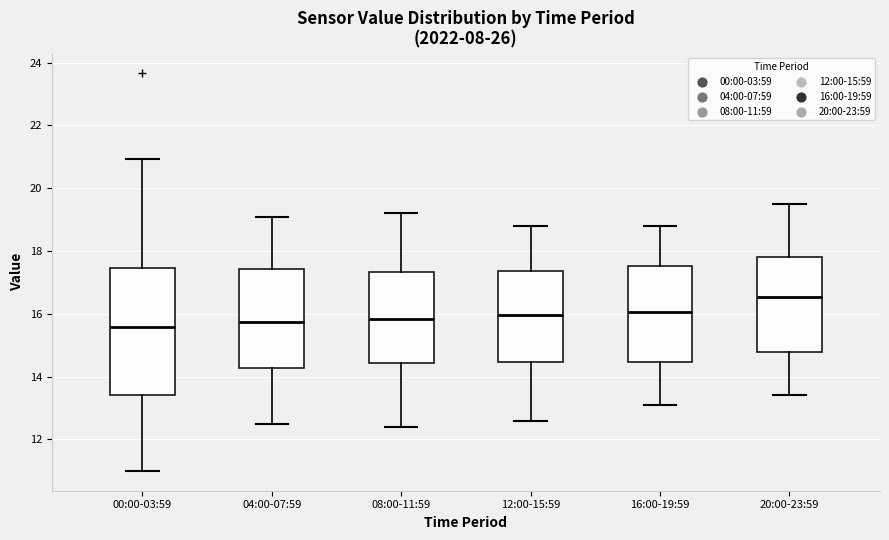

Where is the upper edge of the box for 16:00-19:59 on the y-axis? The values are not printed on the chart, so give them approximately, as read against the axis.

17.6